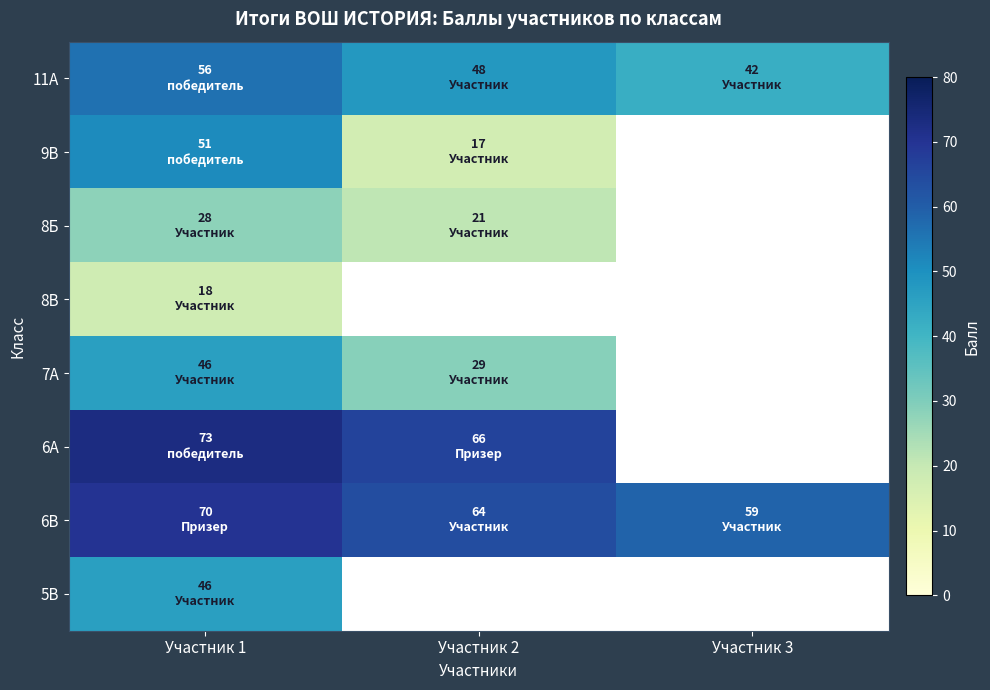

What is the difference between the highest and lowest values at Участник 2?

49.0